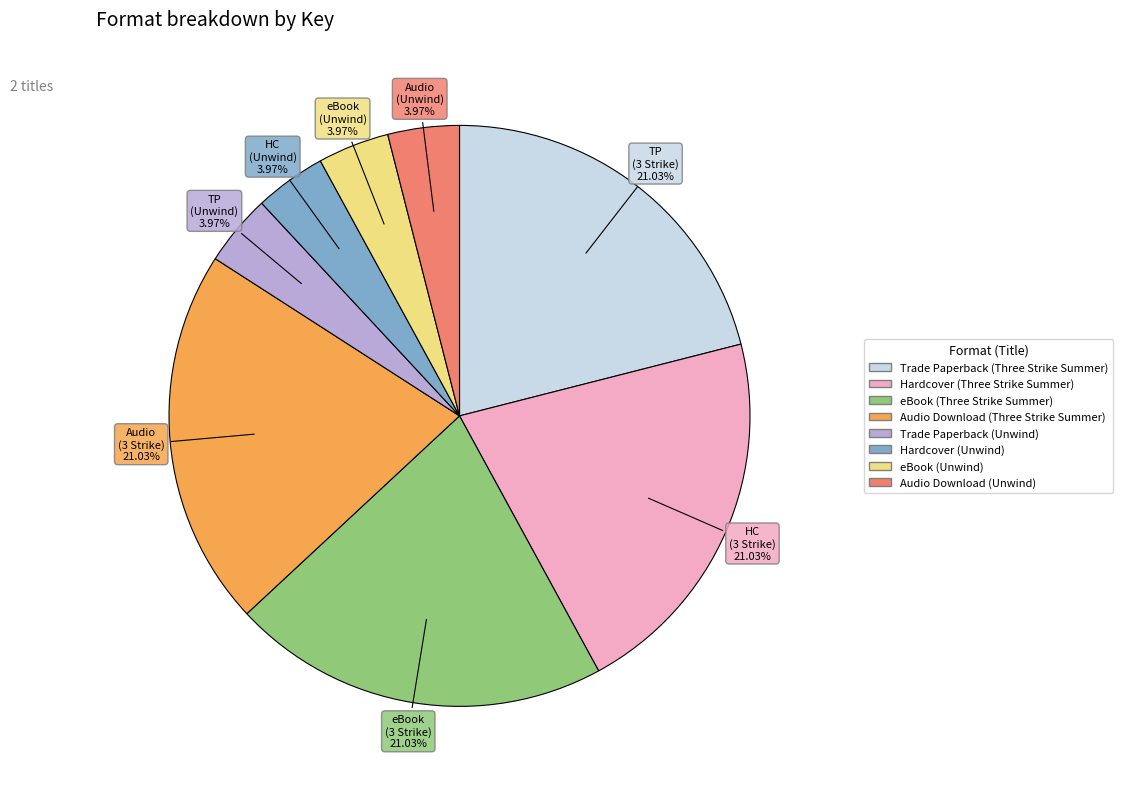

How many segments does this pie chart have?

8